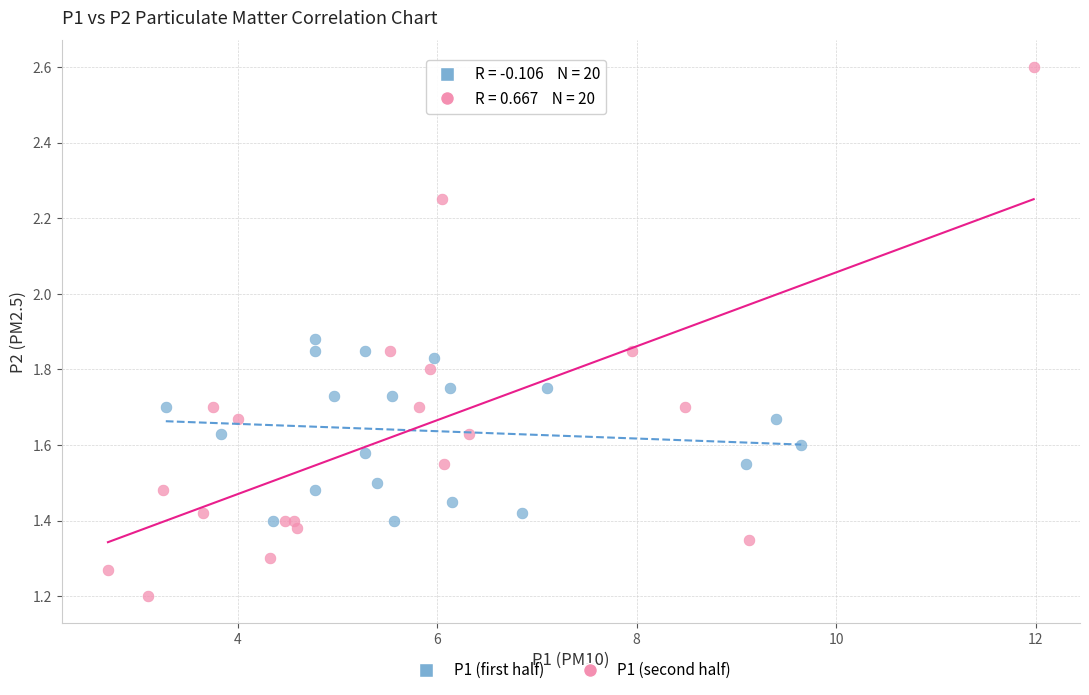

Which series reaches the maximum Y coordinate?

P1 (second half)